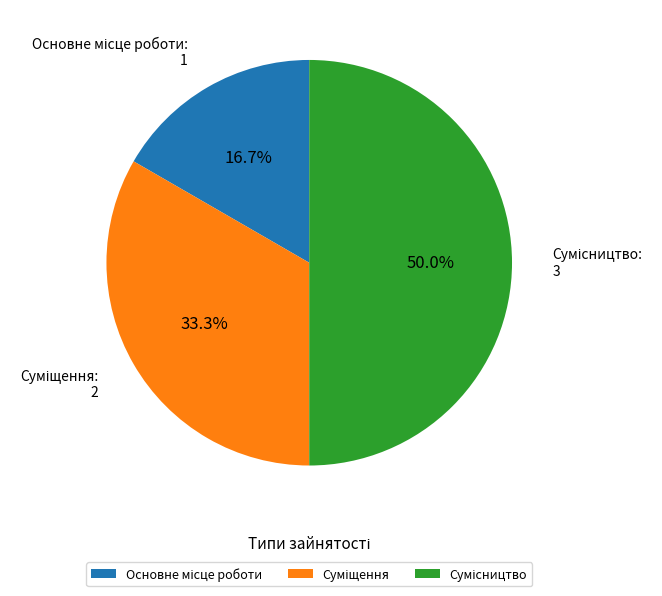

To the nearest percent, what is the combined percentage of Сумісництво and Суміщення?

83%